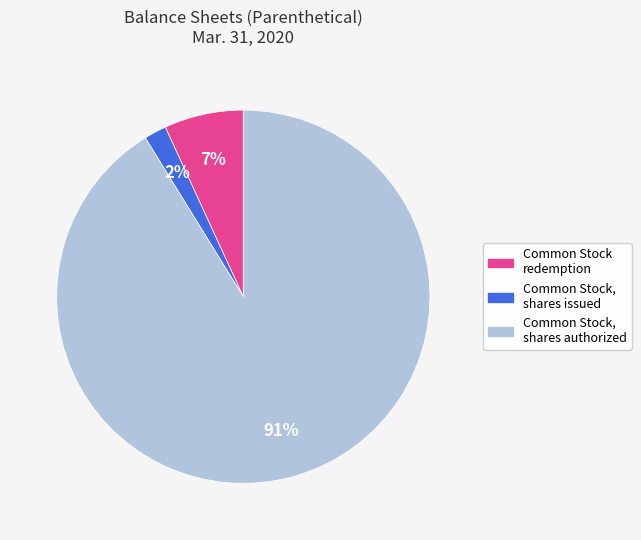

How many segments does this pie chart have?

3